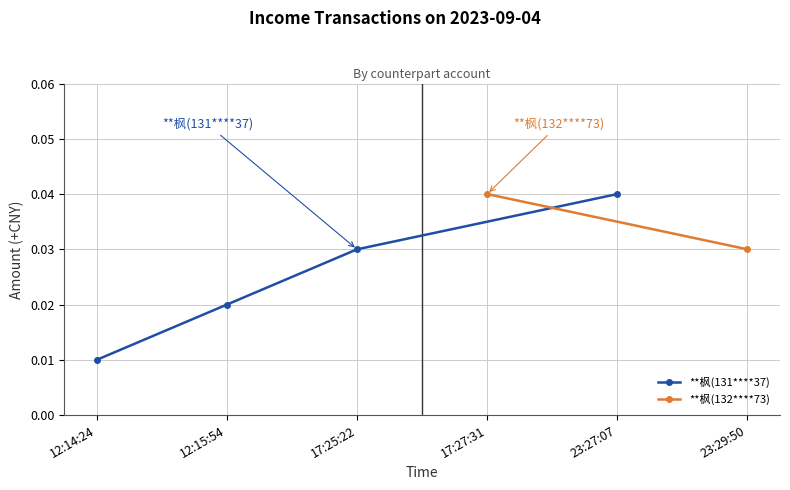

Count the values in the range 0 to 1.

4